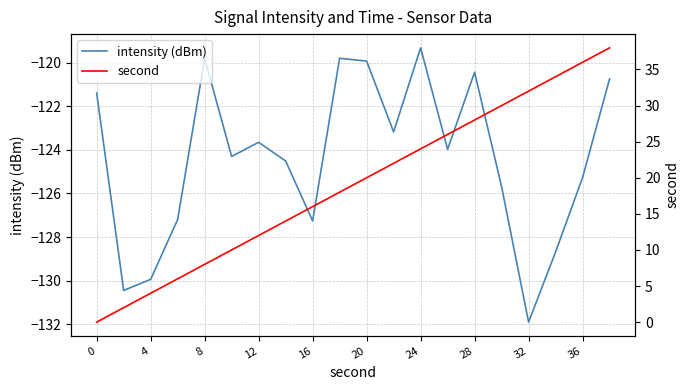

Is it true that intensity (dBm) equals -197.1 at 16?

False